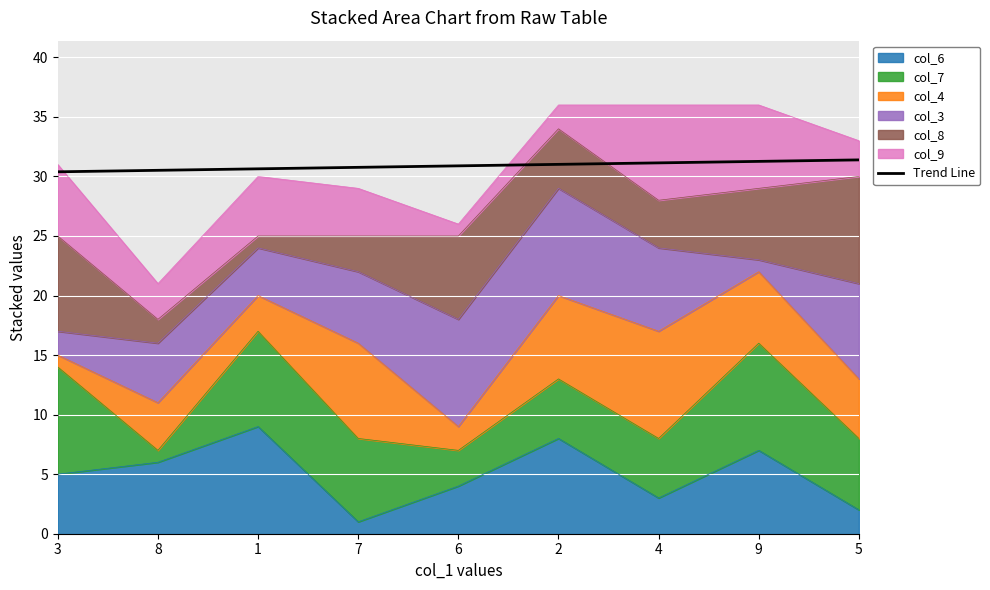

Reading right to left, transcribe all the data shown in this chart.

5=31.4	9=31.3	4=31.1	2=31.0	6=30.9	7=30.8	1=30.6	8=30.5	3=30.4